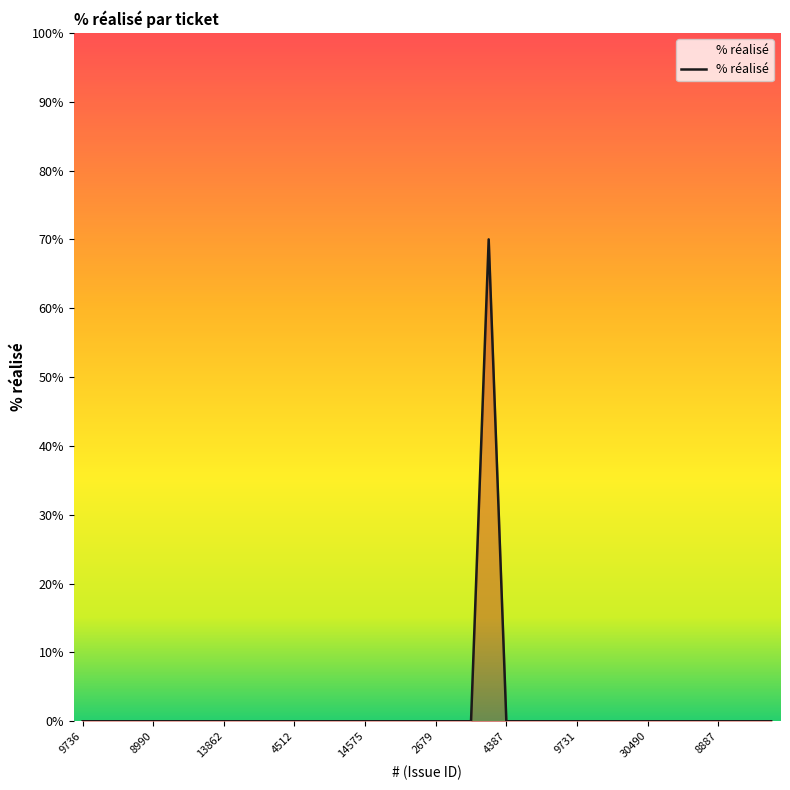

What is the difference between the maximum and minimum values?

70